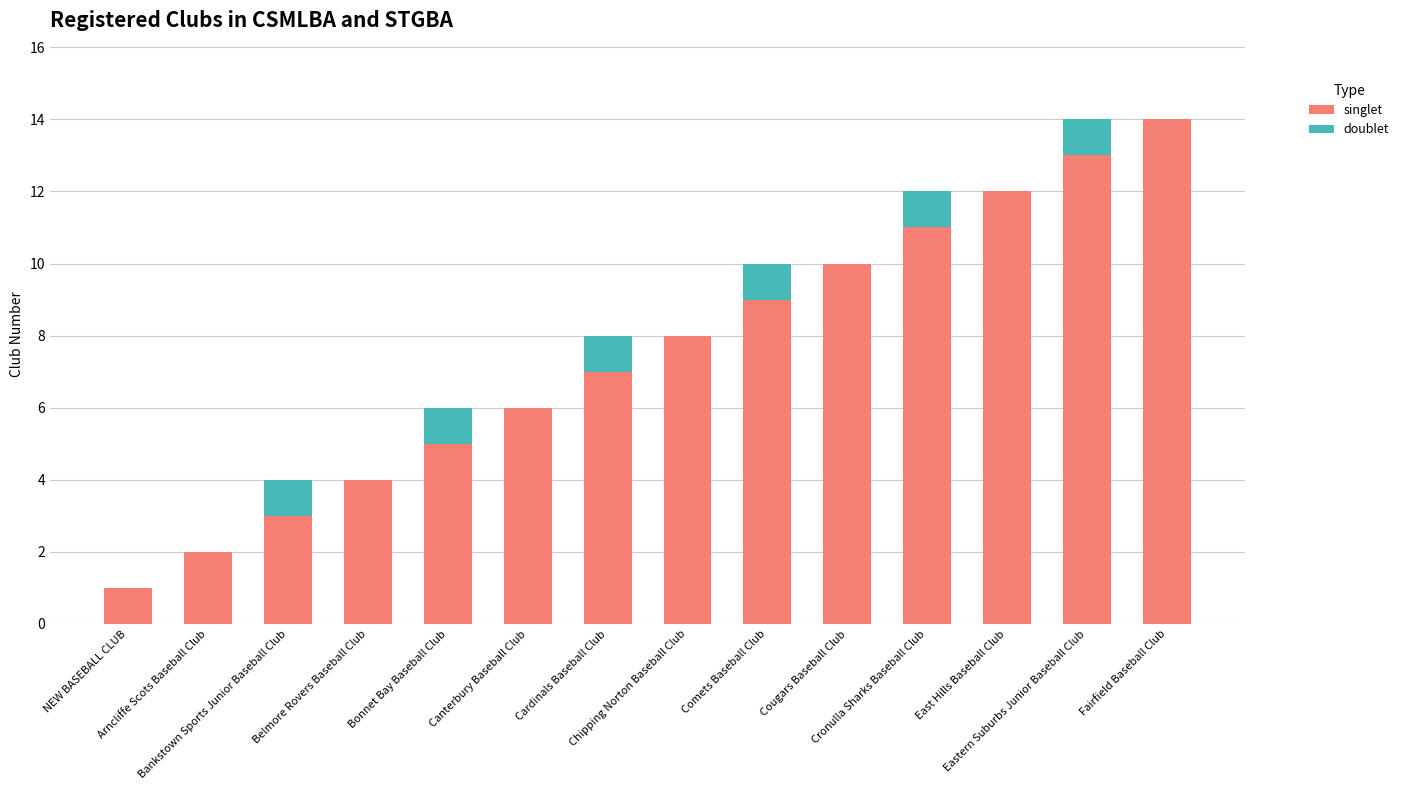

Are the bars horizontal?

No